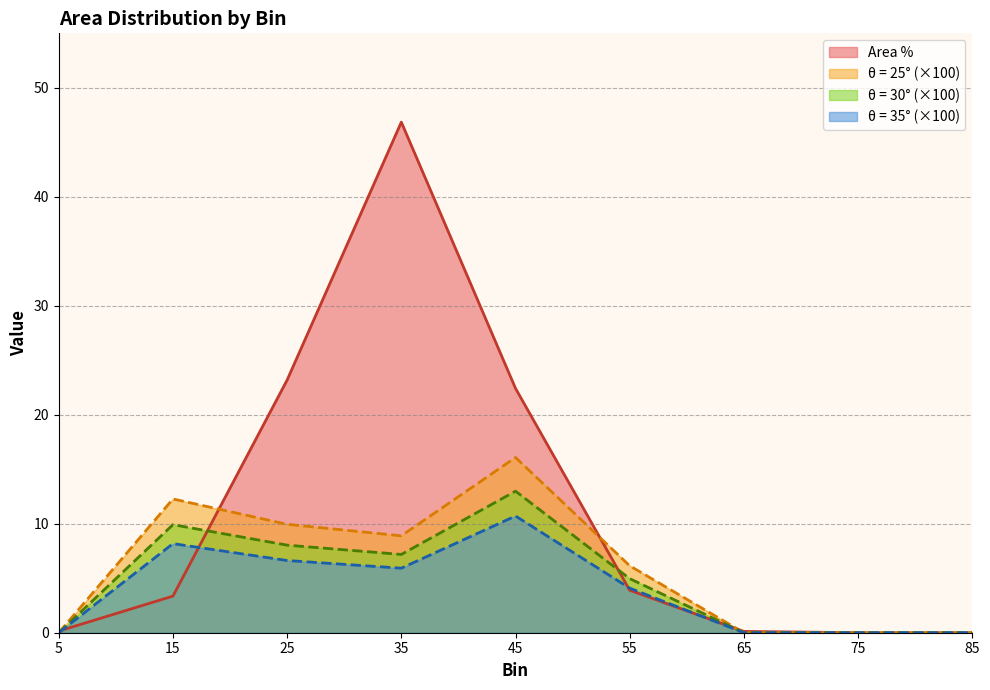

How many categories are shown in the chart?

9